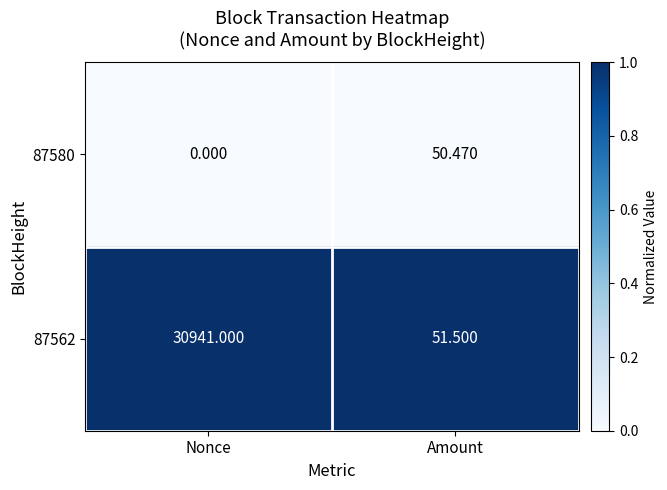

Rank the categories by 87562 value from lowest to highest.

Amount, Nonce